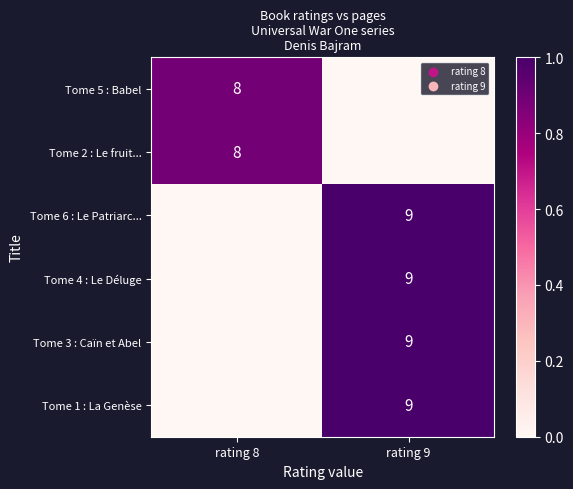

Which label corresponds to the smallest value in the chart?

rating 9